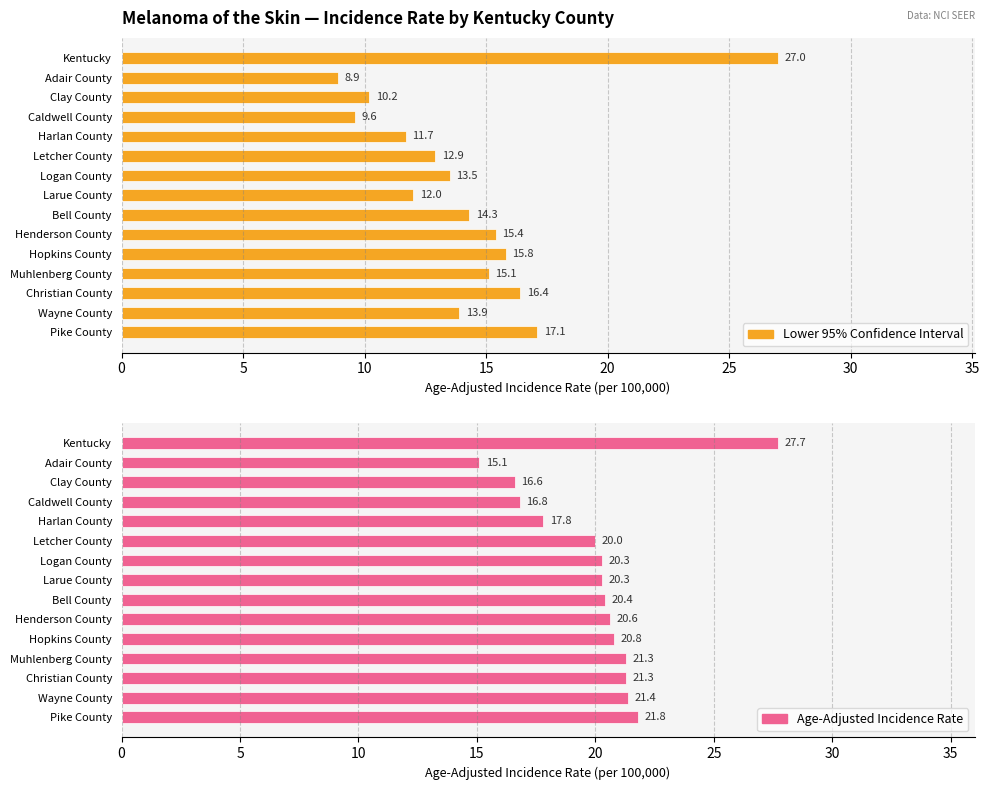

Is the value of Lower 95% Confidence Interval at Hopkins County greater than the value of Age-Adjusted Incidence Rate at Logan County?

No